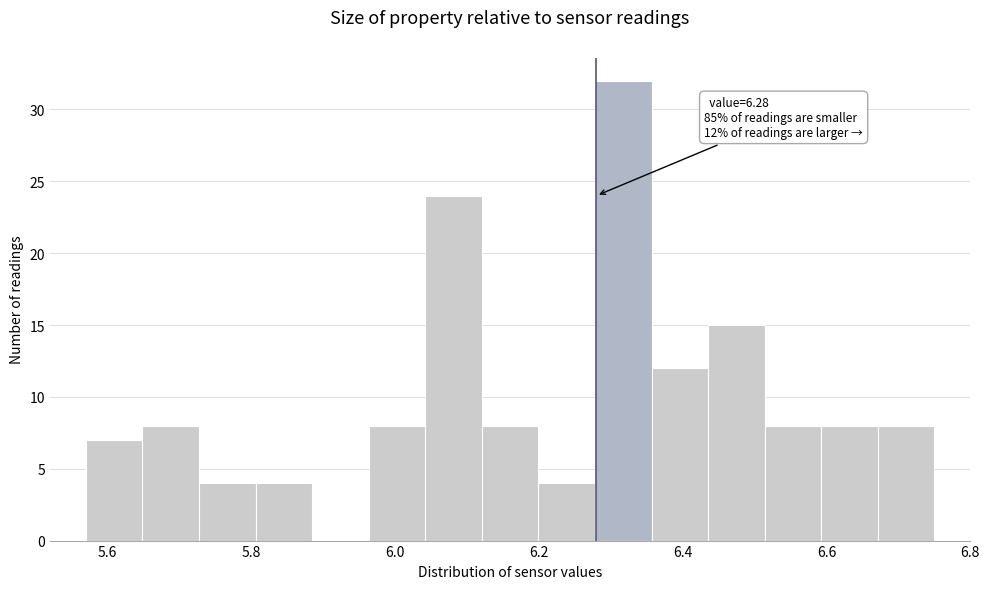

Around what value on the x-axis is the tallest bar? Give the approximate position of its centre, as read against the axis.

6.32